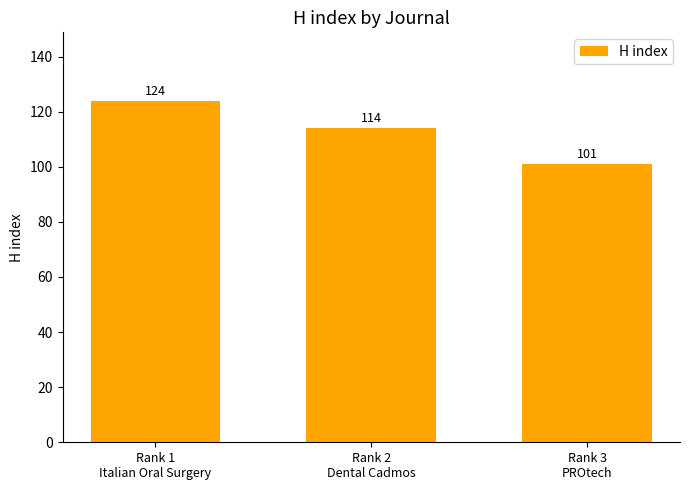

The value at Rank 3
PROtech is 101. True or false?

True